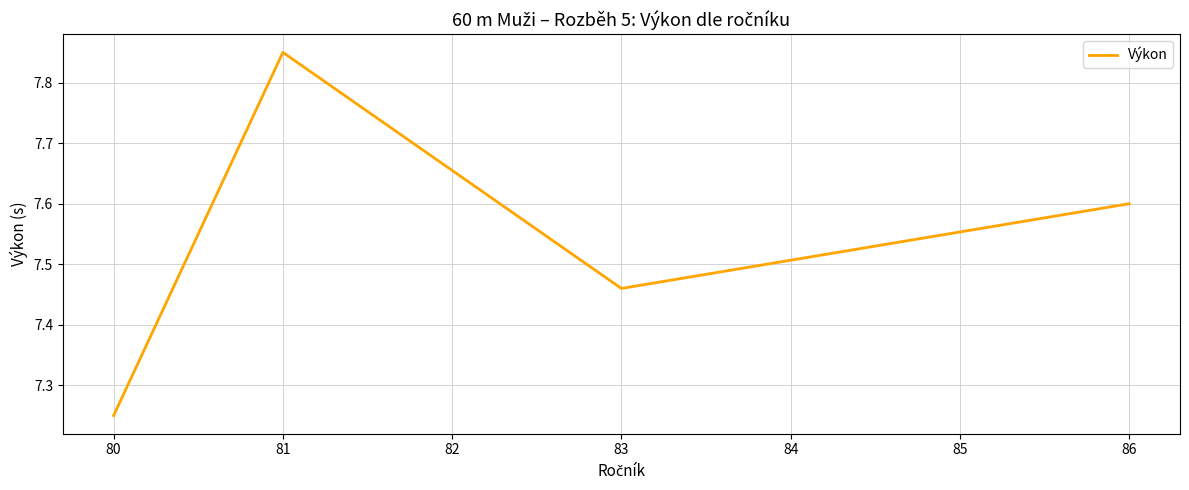

What is the ratio of the value at 81 to the value at 86?

1.0